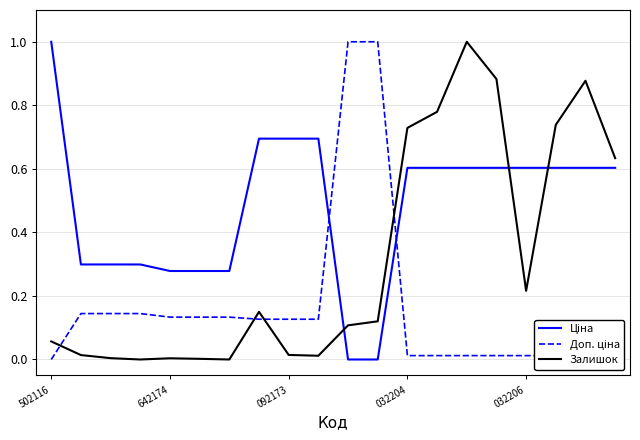

Rank the series by their average value, from highest to lowest.

Ціна, Залишок, Доп. ціна